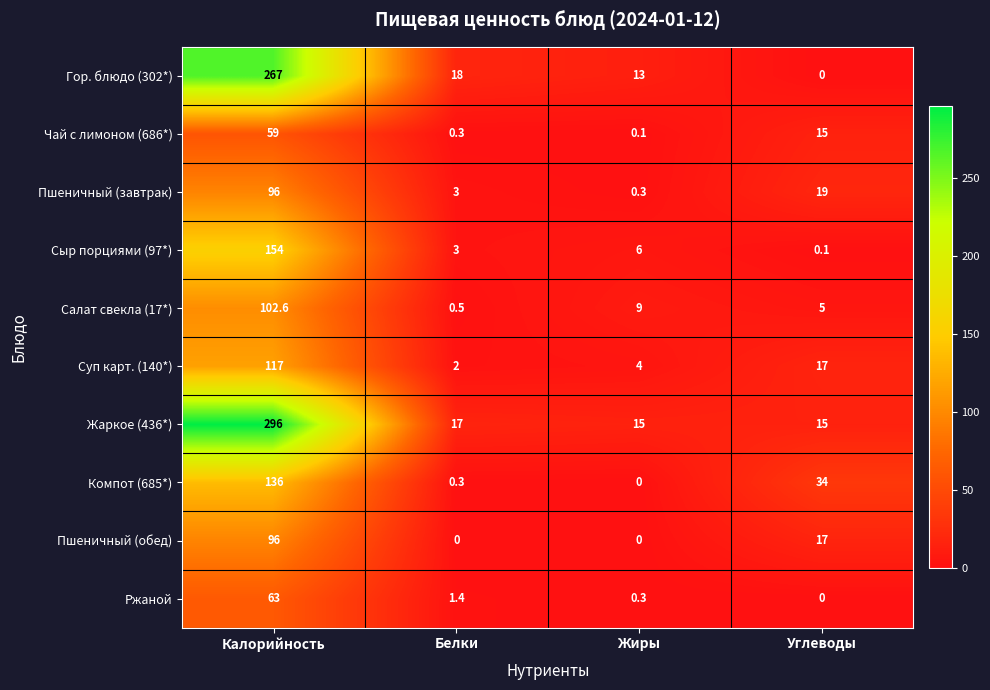

Which series has the largest total across all categories?

Жаркое (436*)